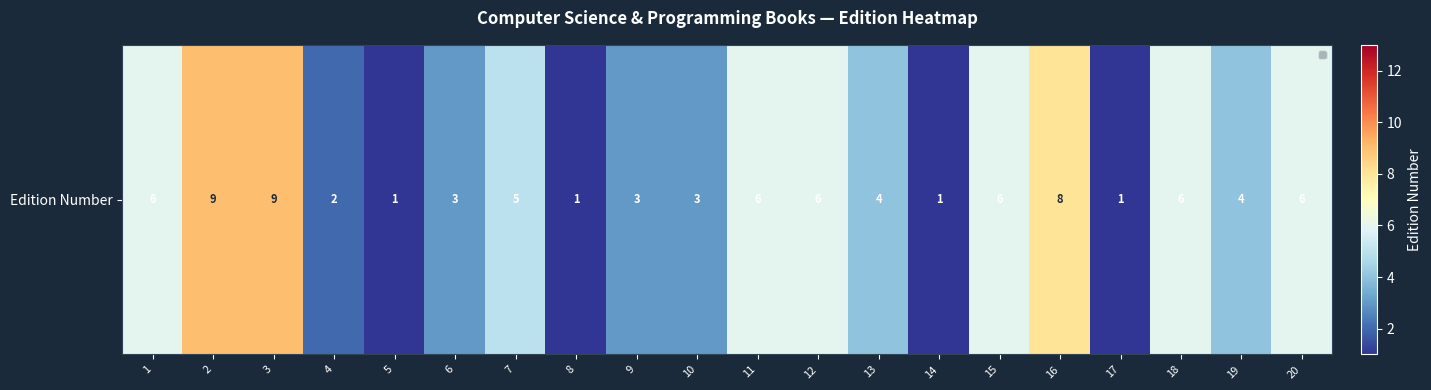

Read the value at 16.

8